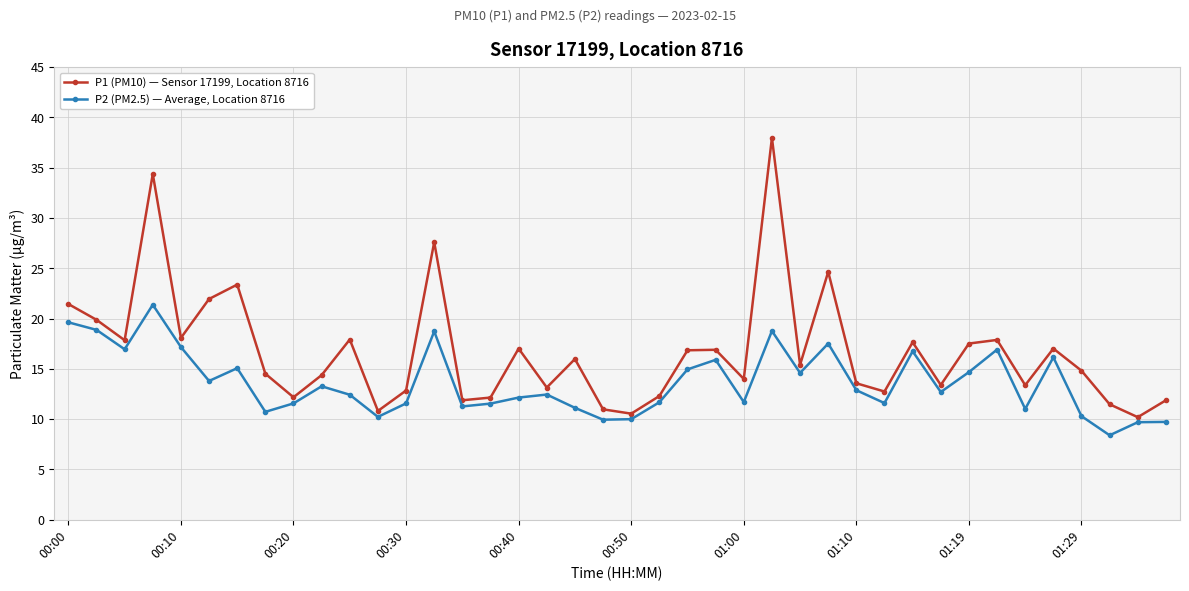

Rank the series by their average value, from lowest to highest.

P2 (PM2.5) — Average, Location 8716, P1 (PM10) — Sensor 17199, Location 8716